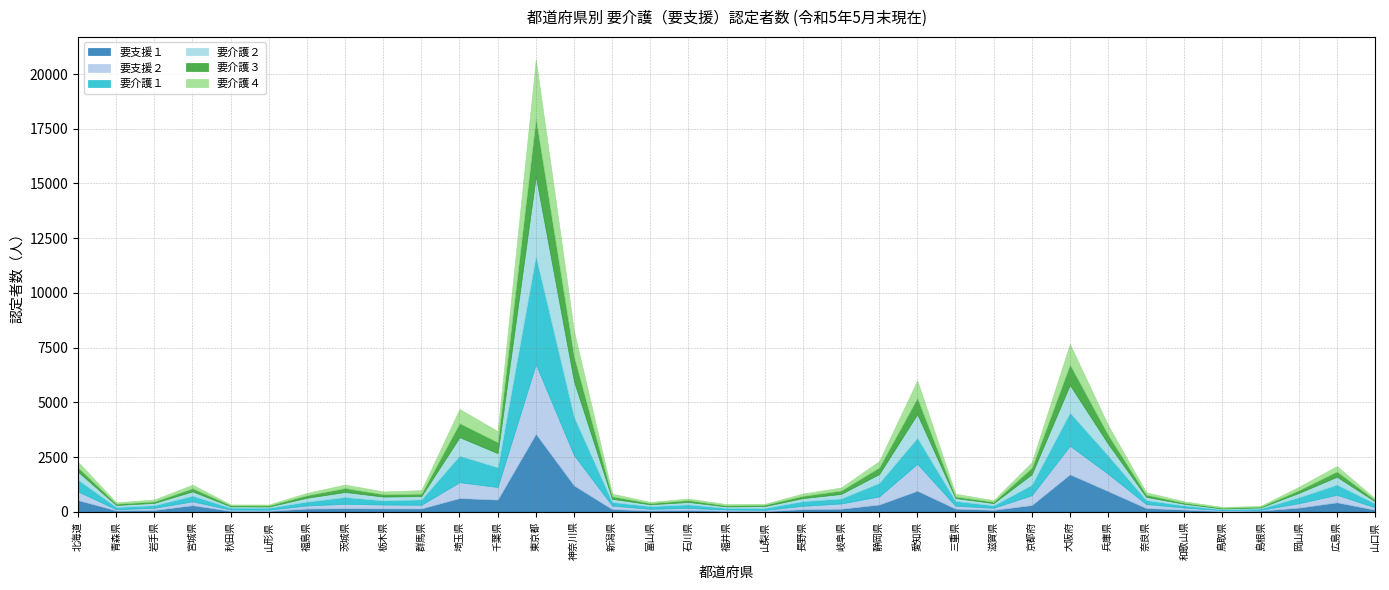

What position from the right is 岩手県?

33